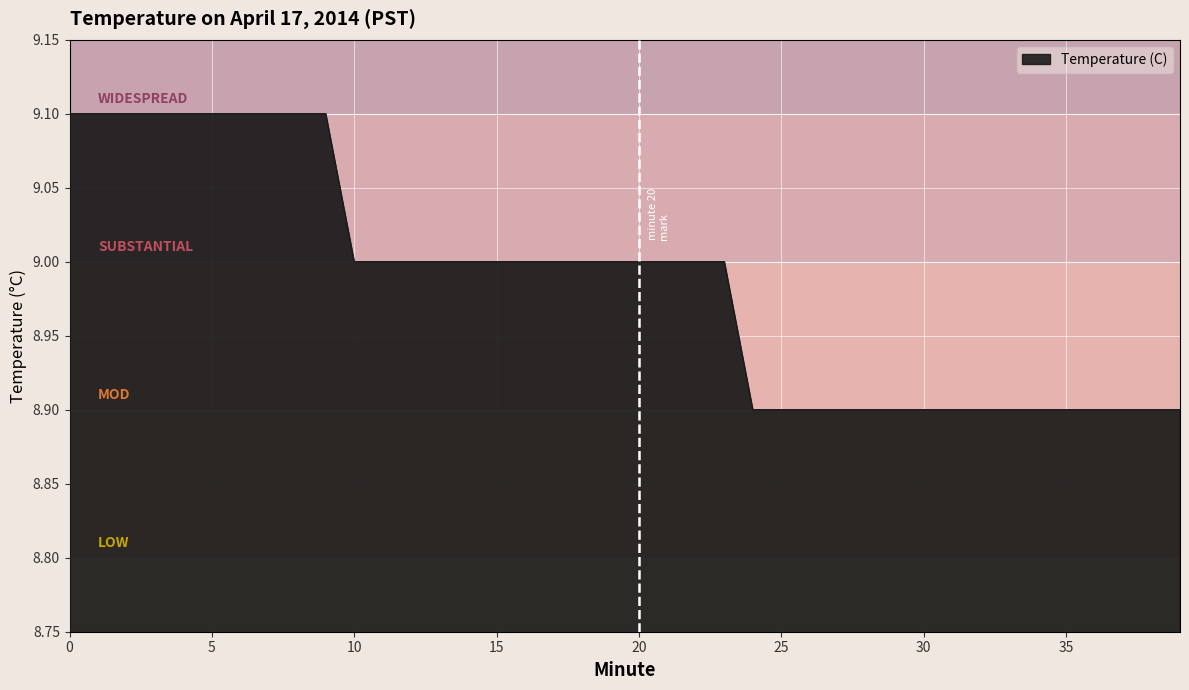

What is the maximum value shown in the chart?

9.1